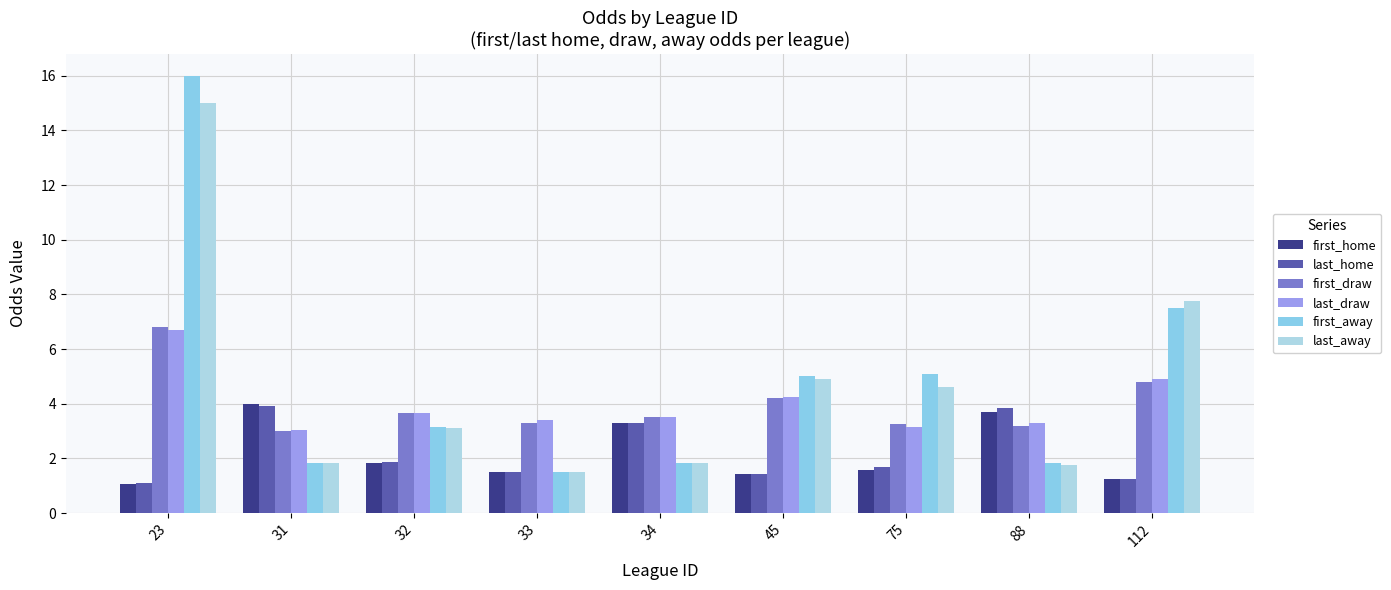

The value of first_away at 45 is 5.0. True or false?

True